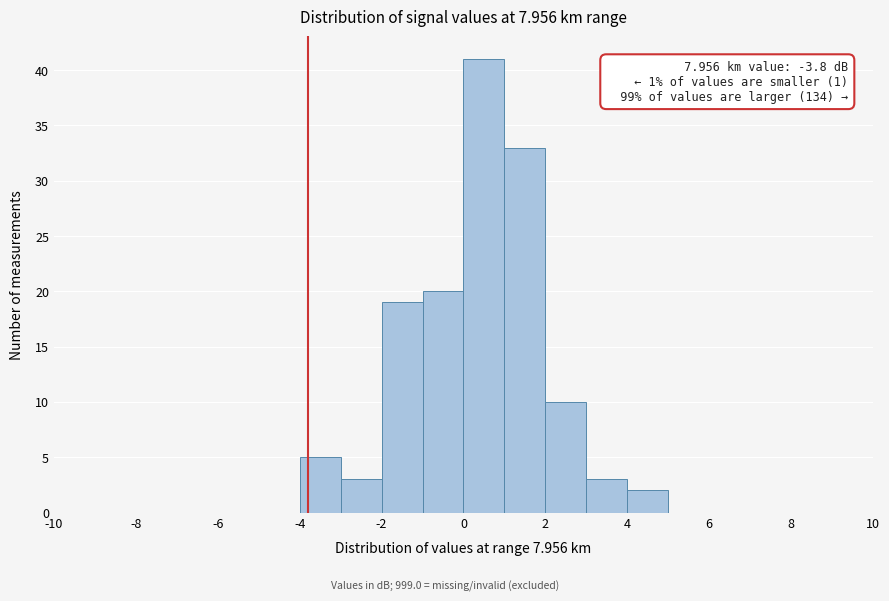

Which range on the x-axis has the tallest bar?

0 to 1